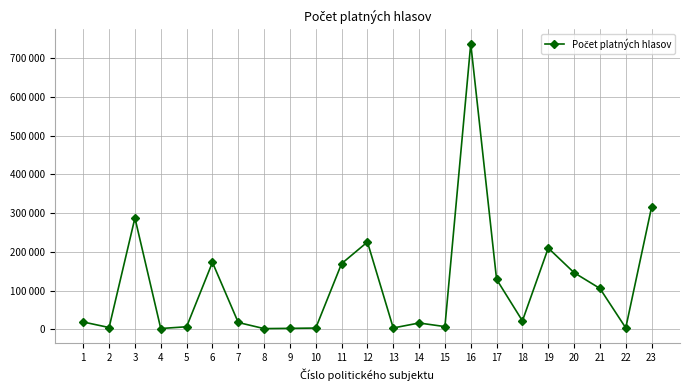

Does the chart have visible grid lines?

Yes